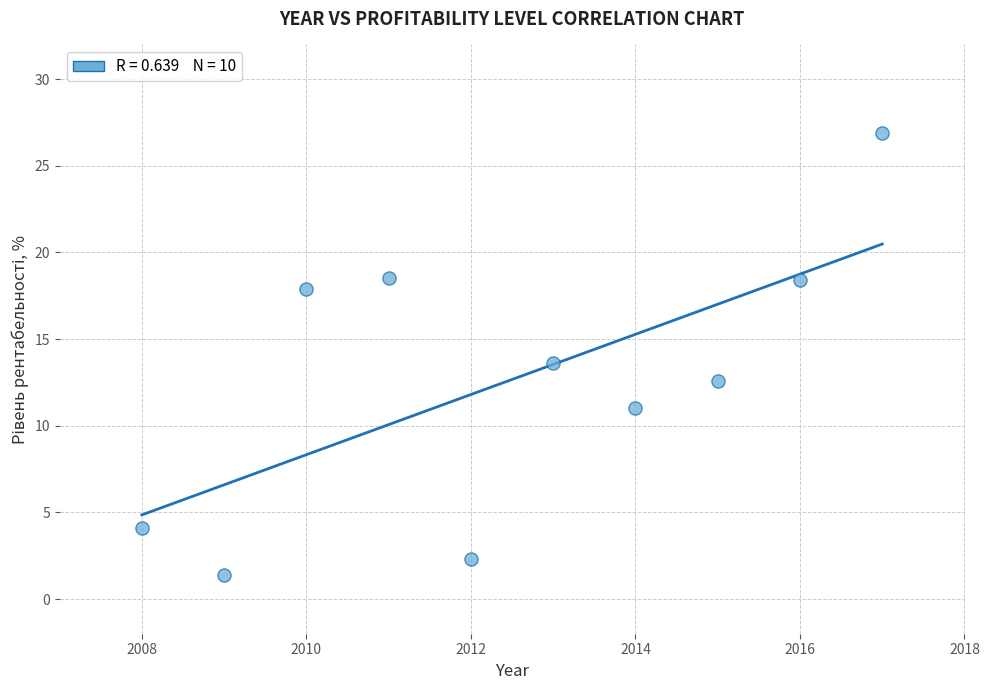

What Y value in the scatter plot is closest to 14?

13.6